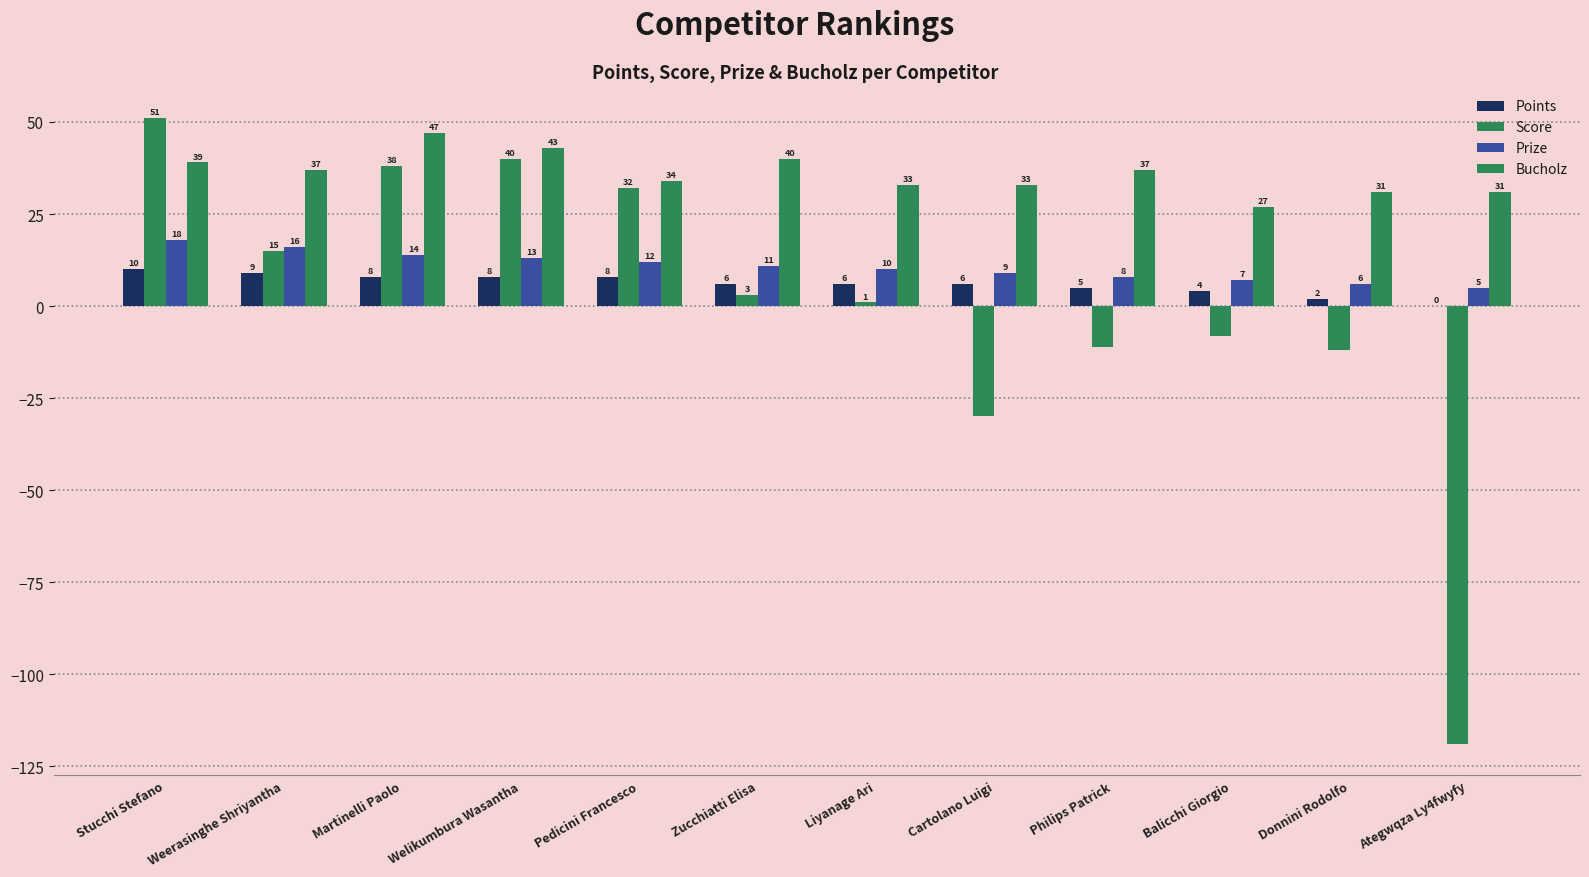

How many categories are shown in the chart?

12